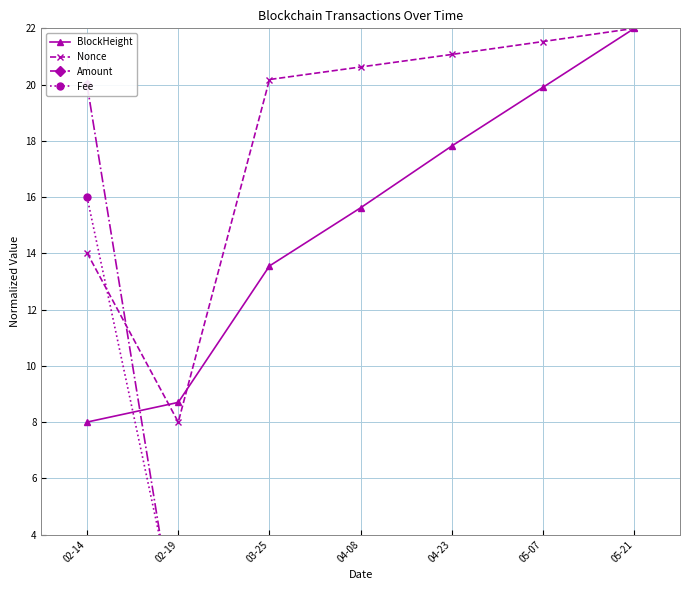

How many times do Amount and BlockHeight cross each other?

1